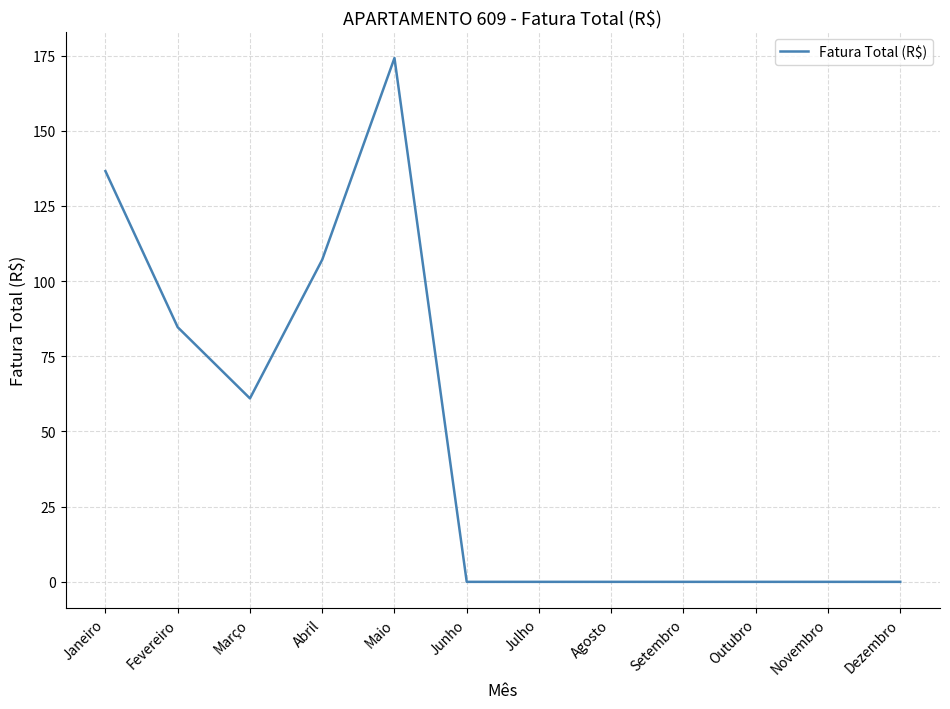

True or false: the data shows 133.3 at Fevereiro.

False